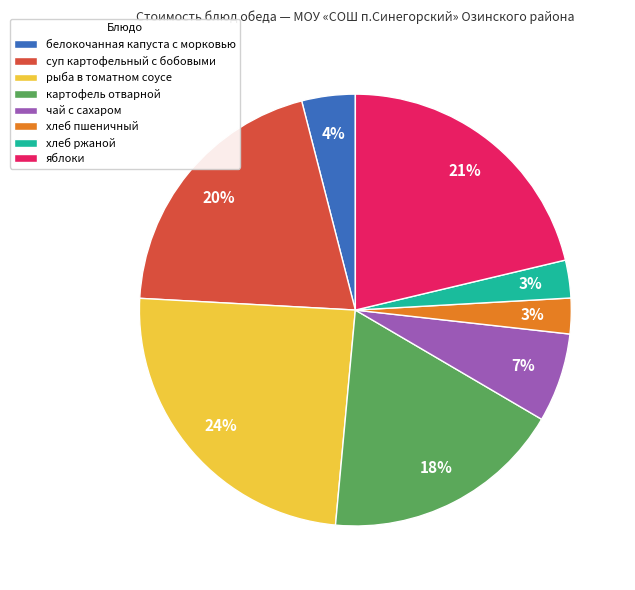

True or false: белокочанная капуста с морковью accounts for 4% of the total.

True